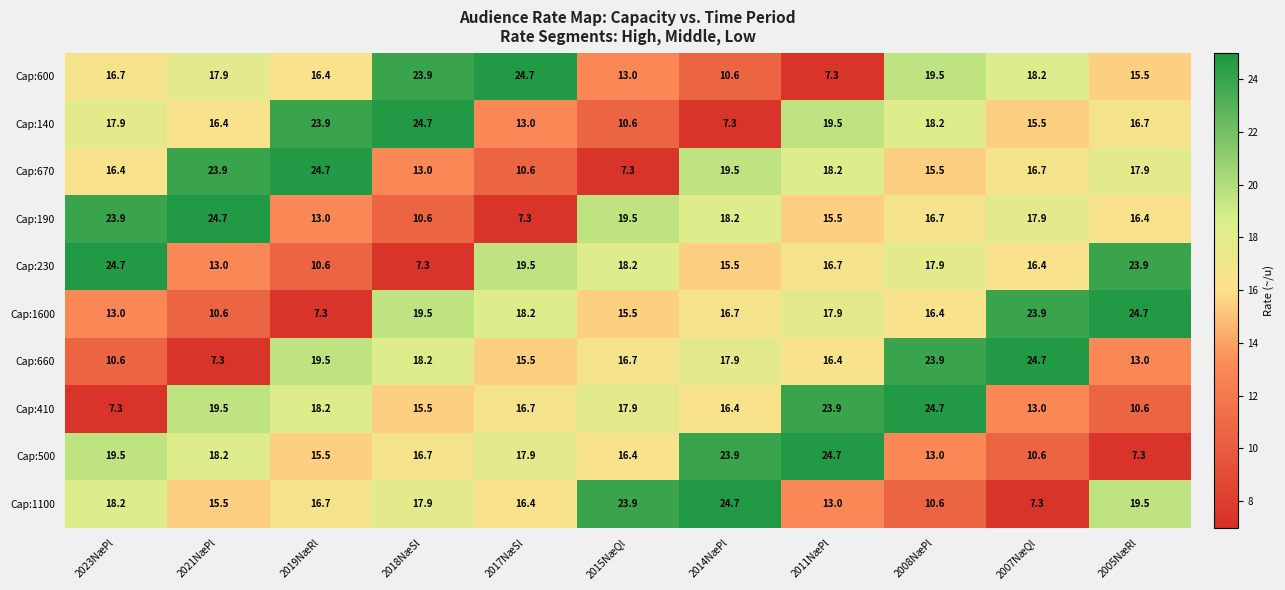

True or false: Cap:140 has a value of 15.5 at 2007NæQl.

True